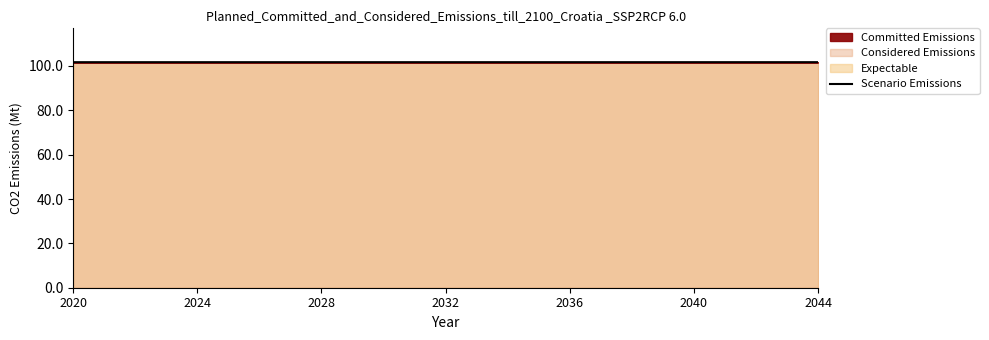

What is the highest value of the Scenario Emissions series?

101.7